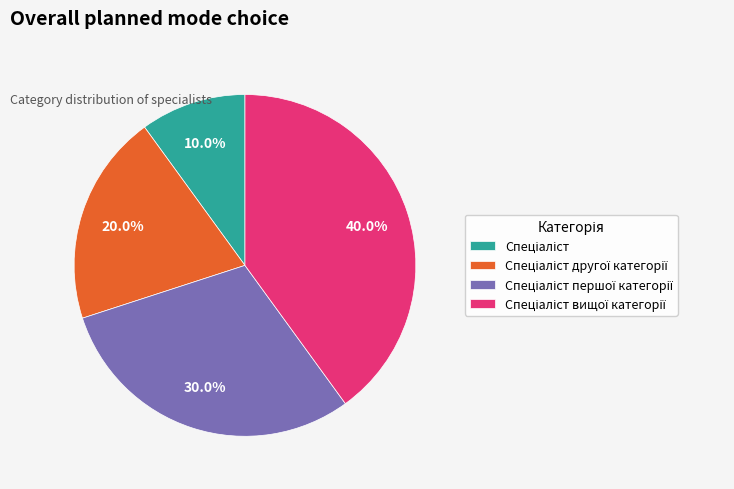

Is there any slice that represents more than half of the pie?

No